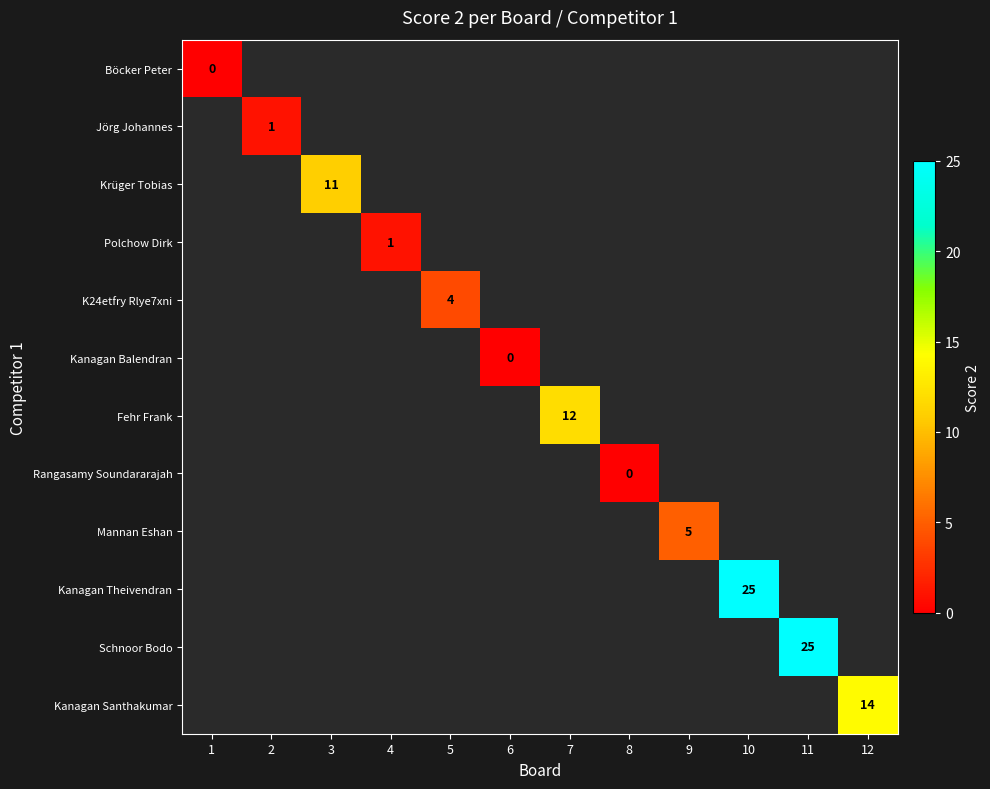

The Kanagan Santhakumar series shows 14 at 12. True or false?

True